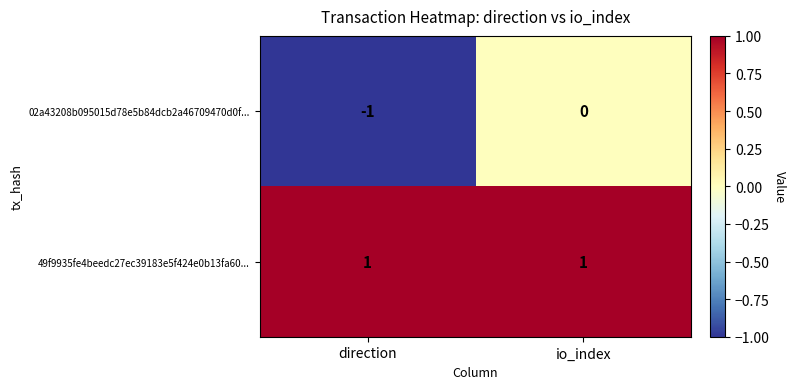

Which series has the largest total across all categories?

49f9935fe4beedc27ec39183e5f424e0b13fa60...